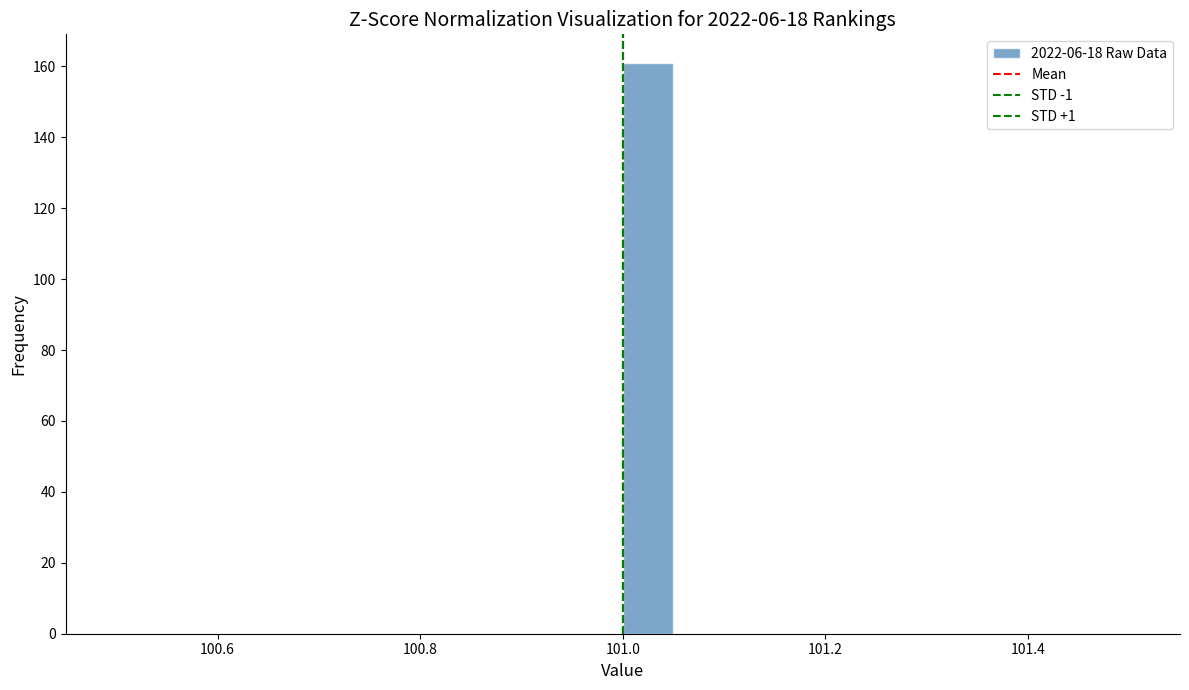

Around what value on the x-axis is the tallest bar? Give the approximate position of its centre, as read against the axis.

101.02